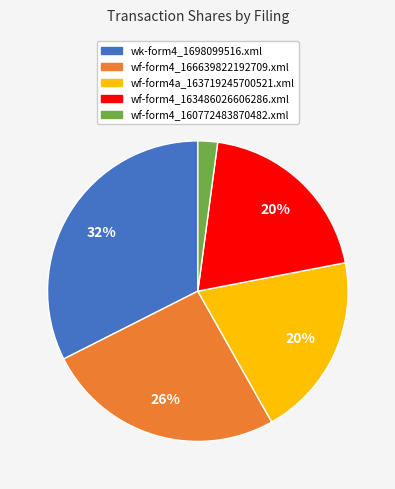

True or false: wf-form4_166639822192709.xml accounts for 26% of the total.

True